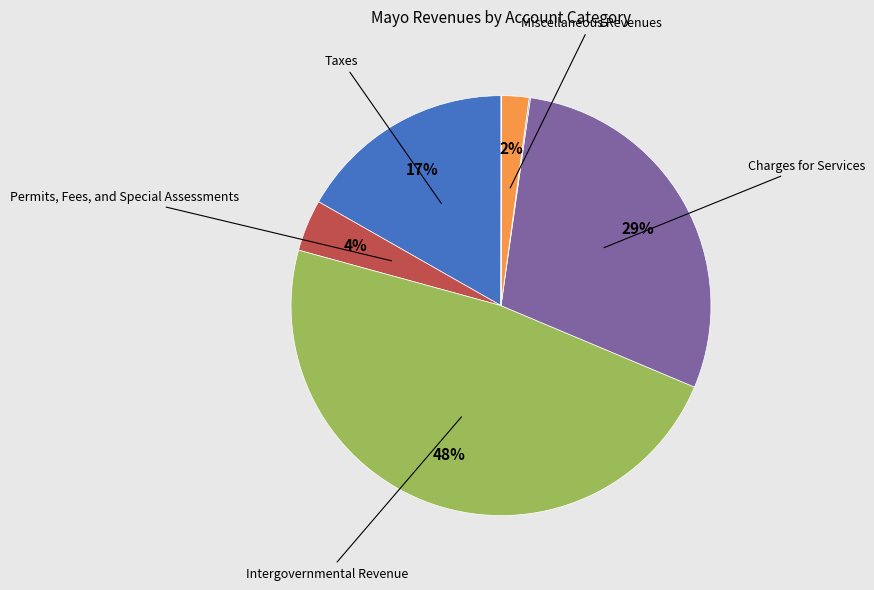

Is there a majority slice in this chart?

No